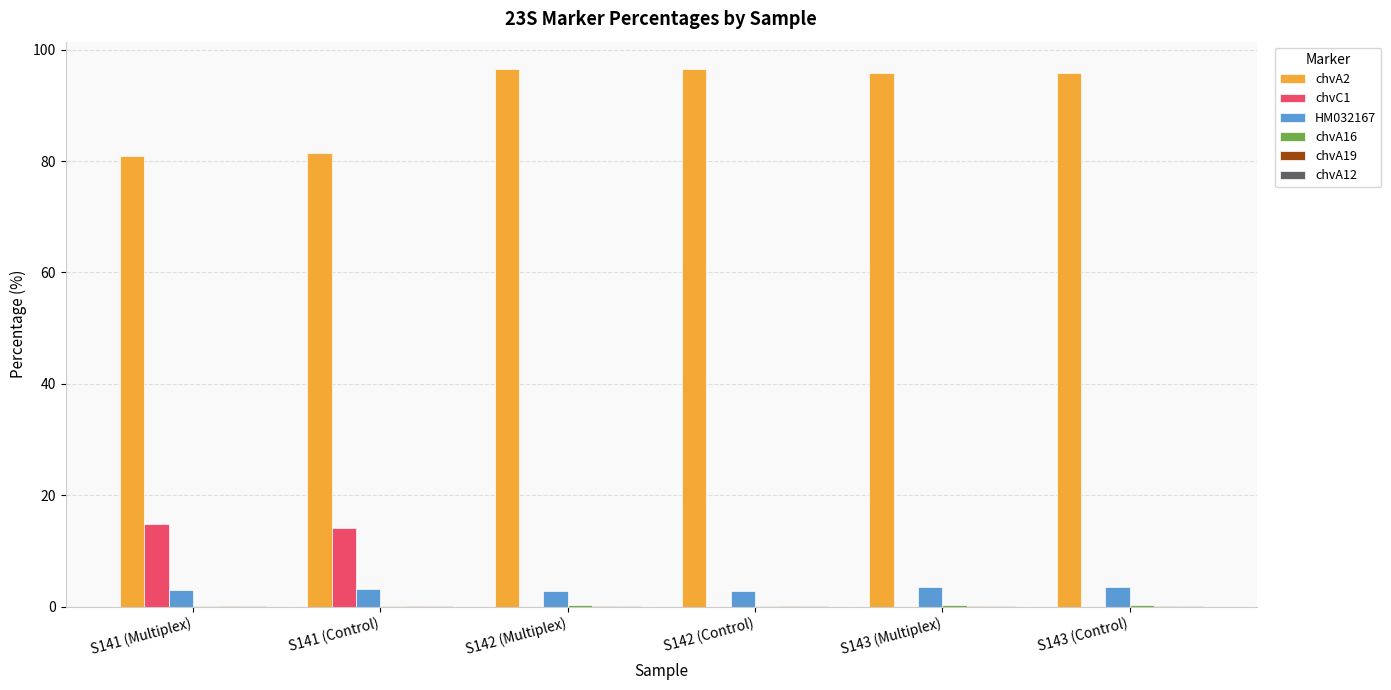

Count the number of data series in this chart.

6